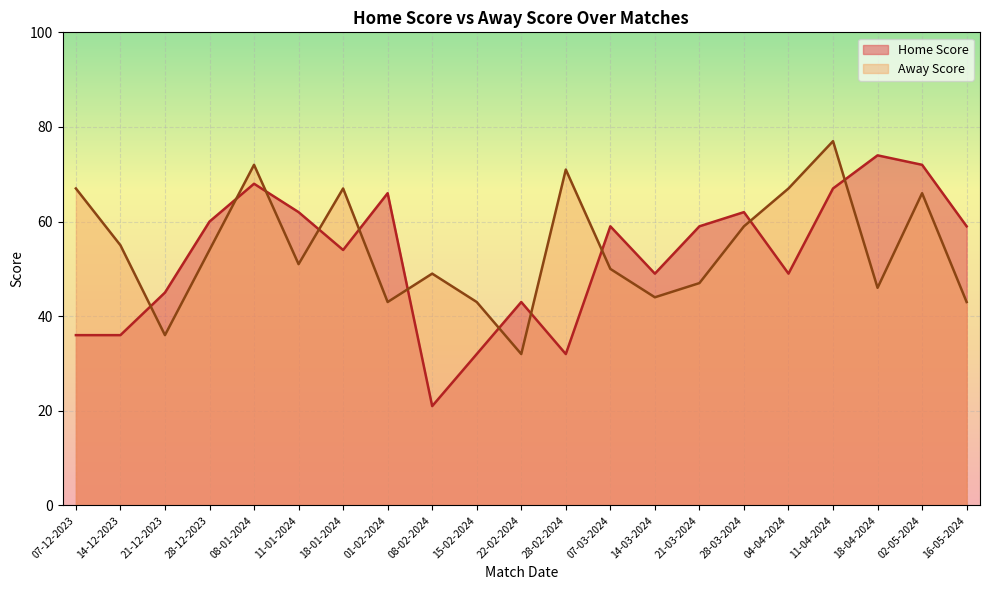

The Home Score series shows 54 at 18-01-2024. True or false?

True